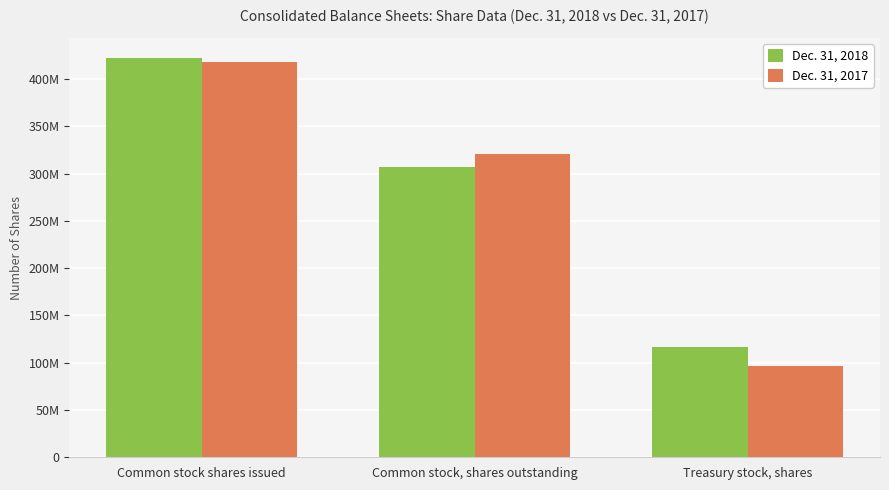

True or false: Dec. 31, 2017 has a value of 97000000 at Treasury stock, shares.

True